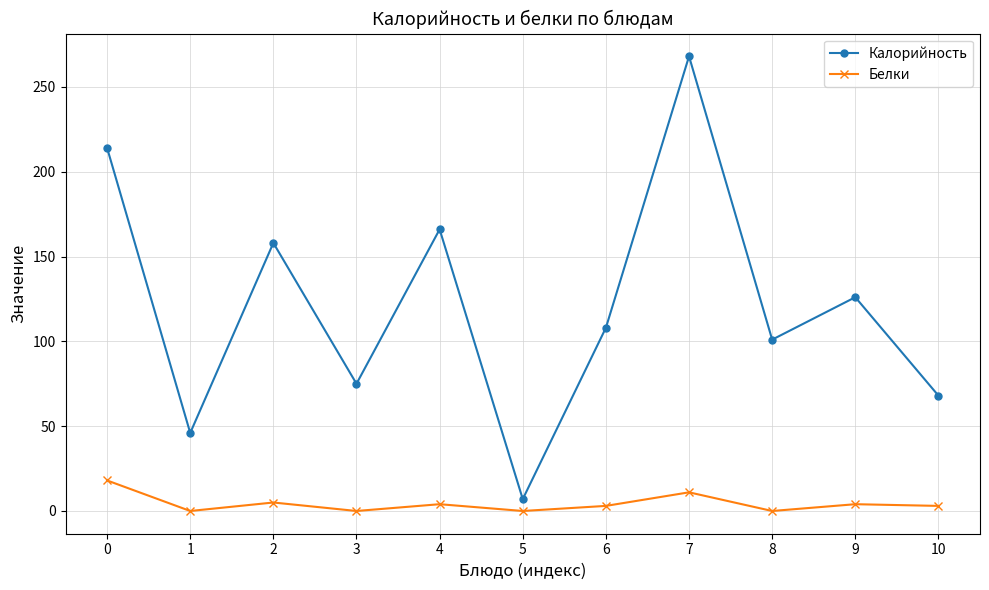

What is the average value of the Калорийность series?

122